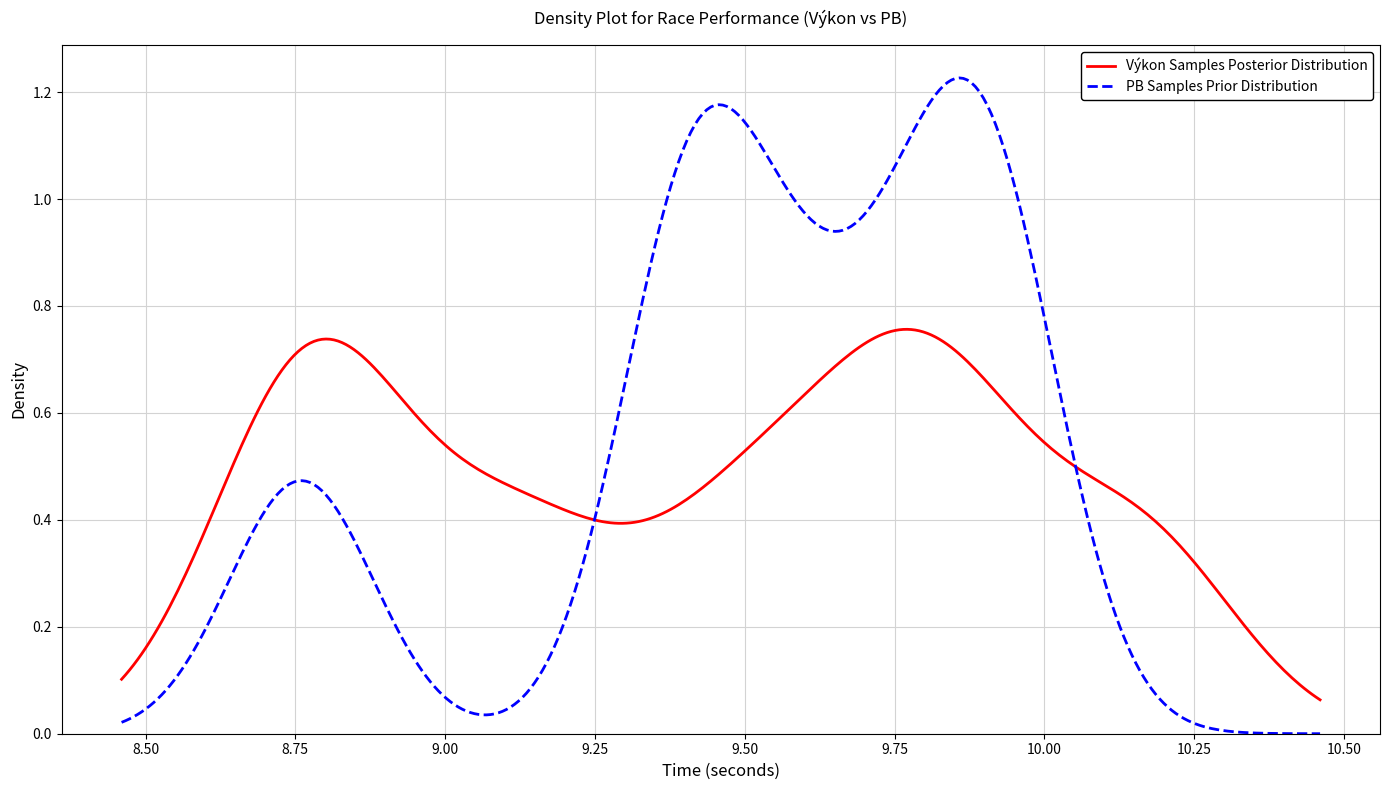

Which series has the largest range (max minus min)?

PB Samples Prior Distribution